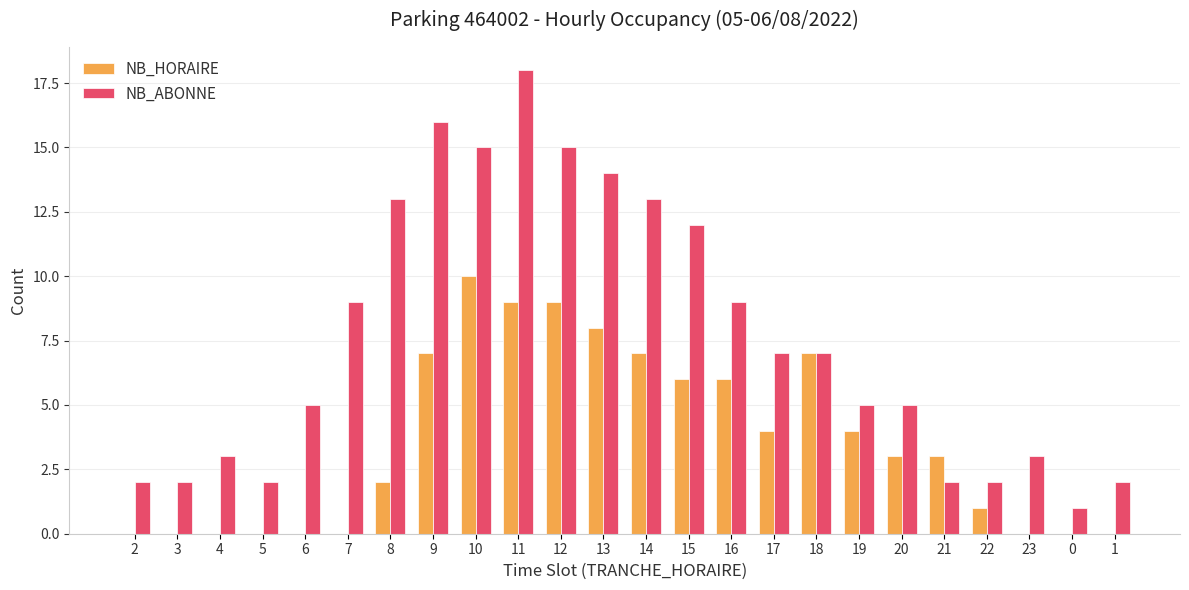

Where does the NB_HORAIRE series first go above 3?

9